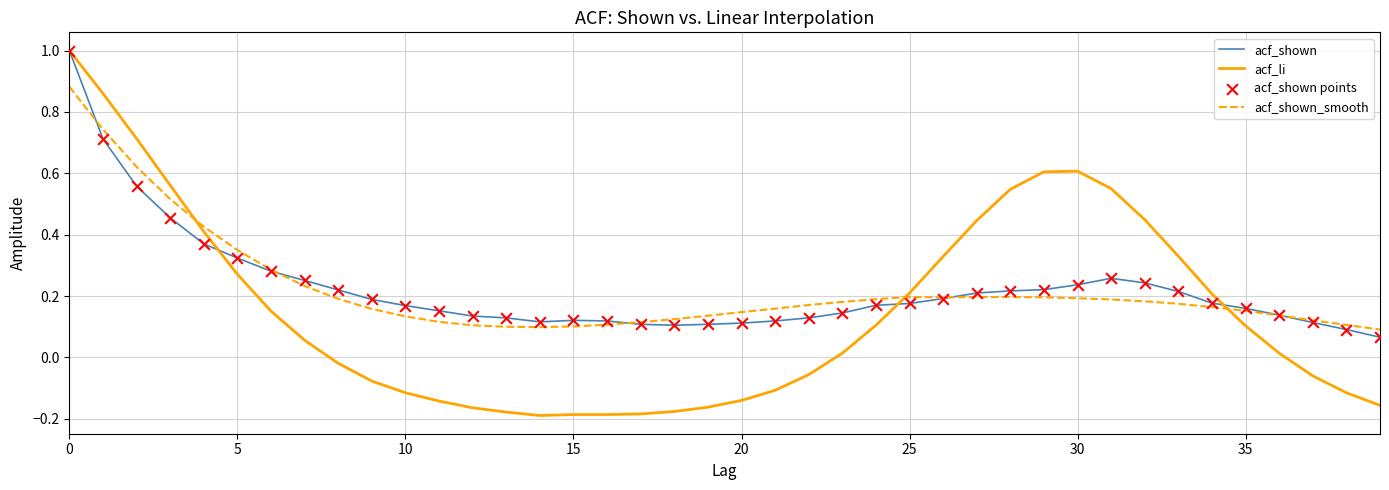

Which series has the largest range (max minus min)?

acf_li